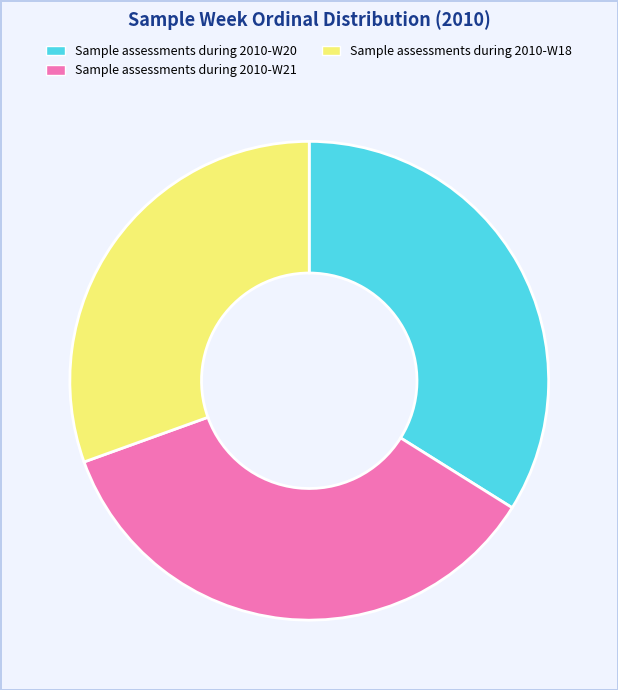

How many slices are in this pie chart?

3